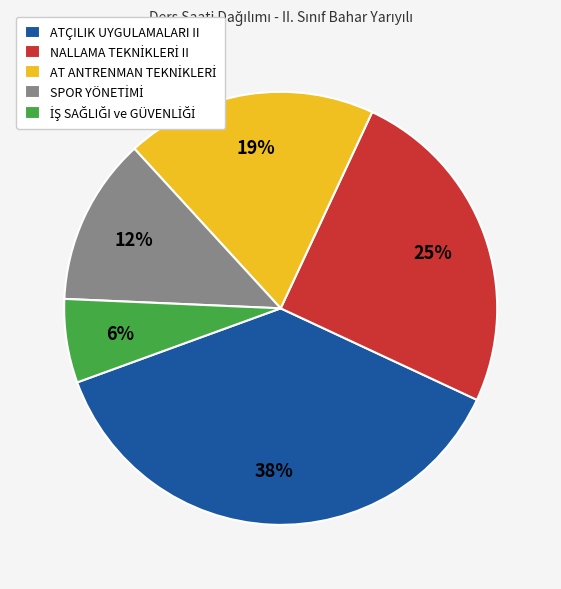

Is there a majority slice in this chart?

No